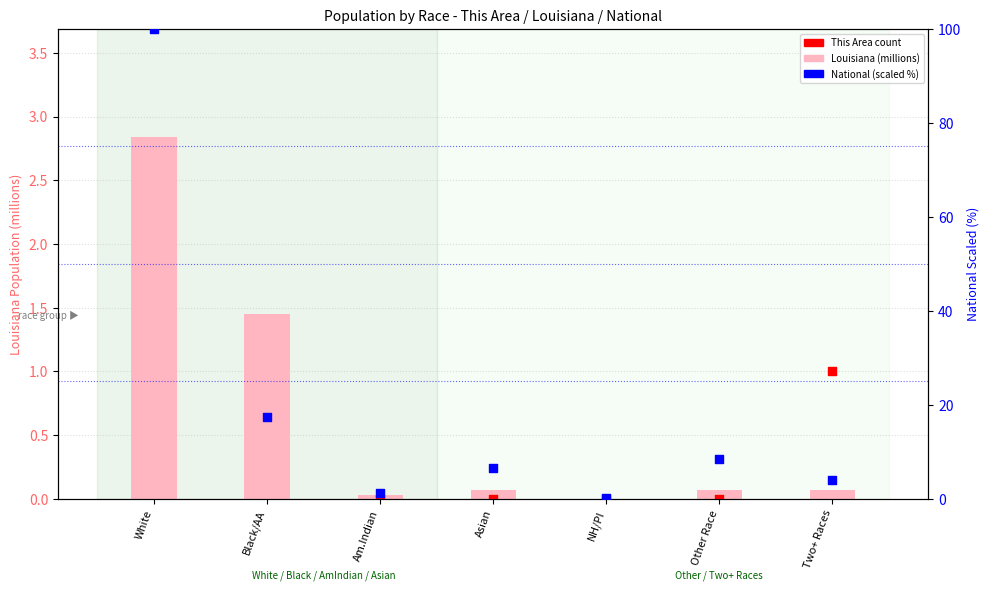

Which series has the largest total across all categories?

National (scaled %)